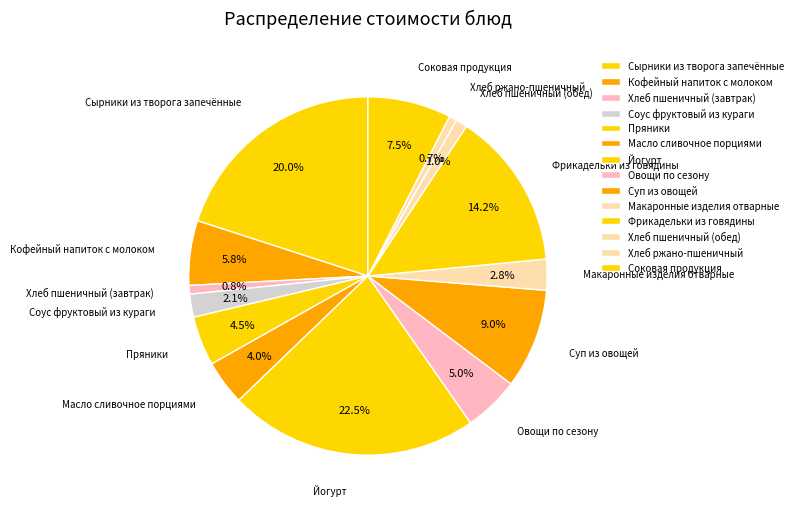

How many segments does this pie chart have?

14